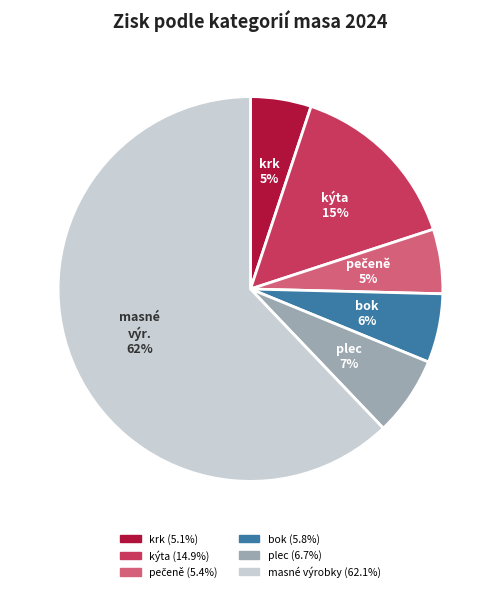

Is there a majority slice in this chart?

Yes